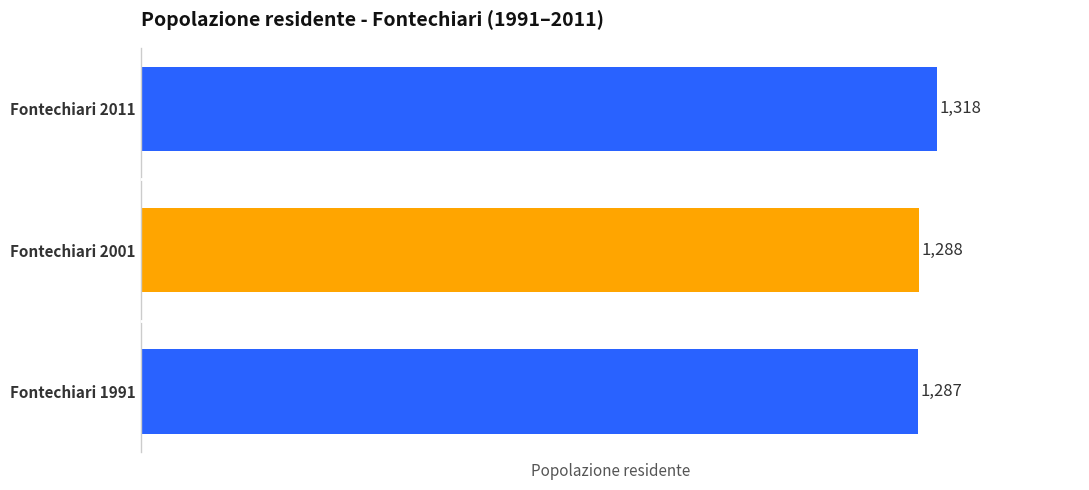

How many distinct data groups are displayed?

1